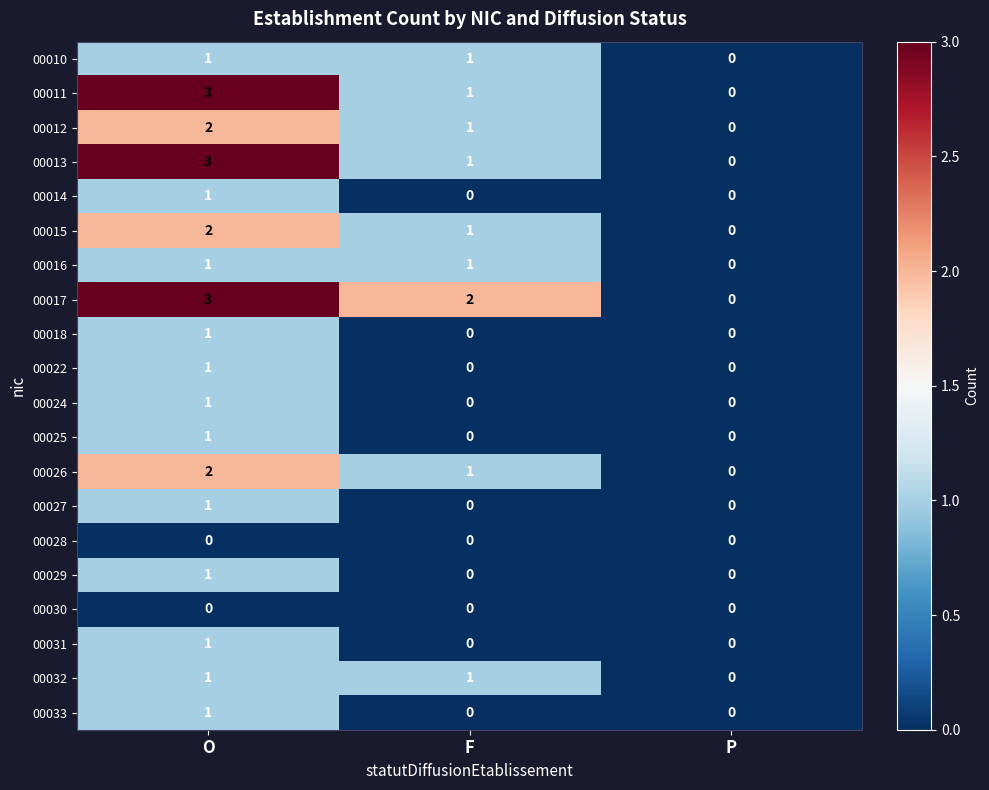

How many 00016 values are between 0 and 1?

3